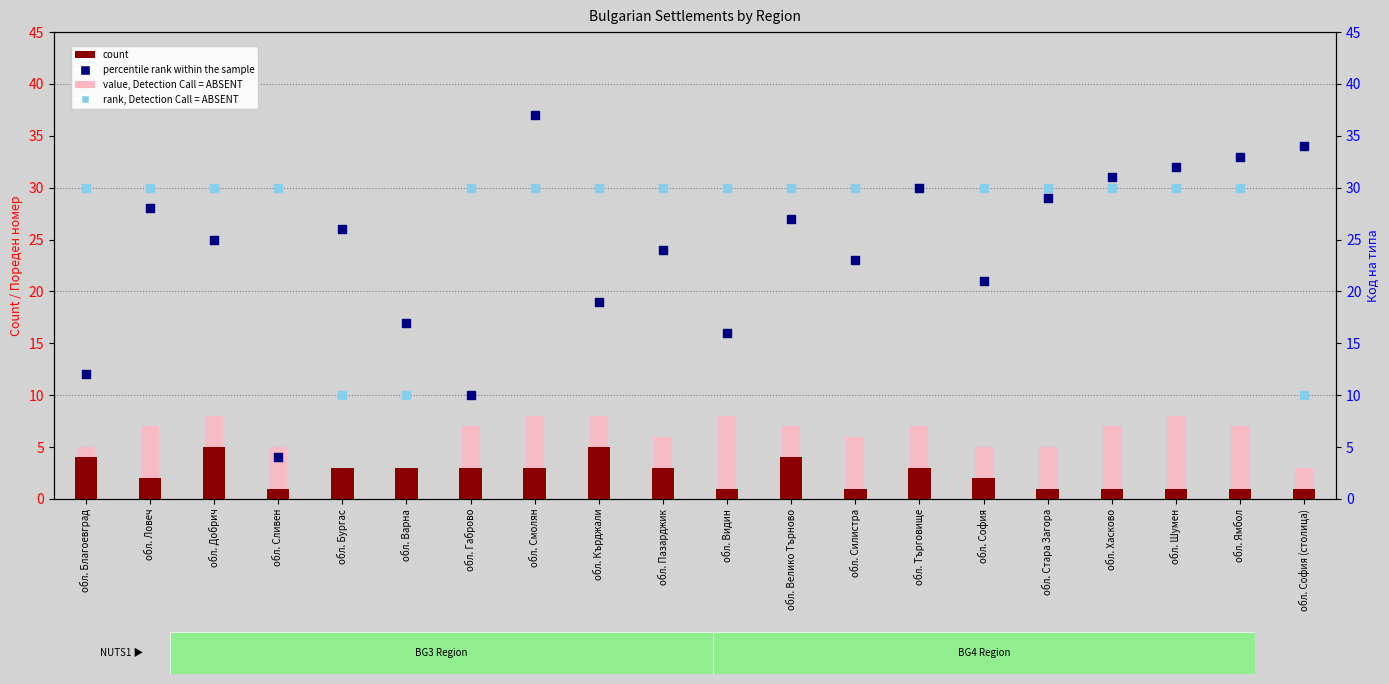

What is the total value across all series at обл. София (столица)?

48